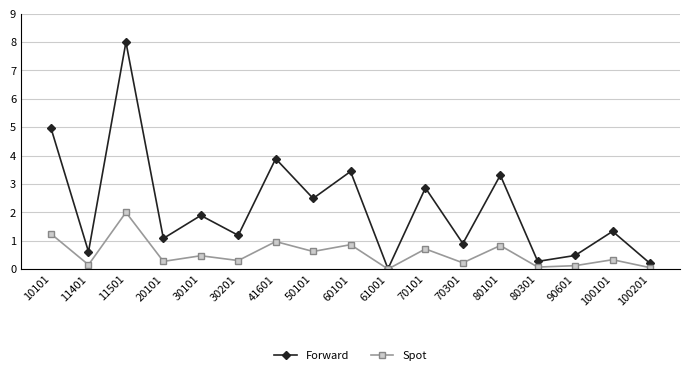

What is the difference between the maximum and minimum values in the Forward series?

8.0